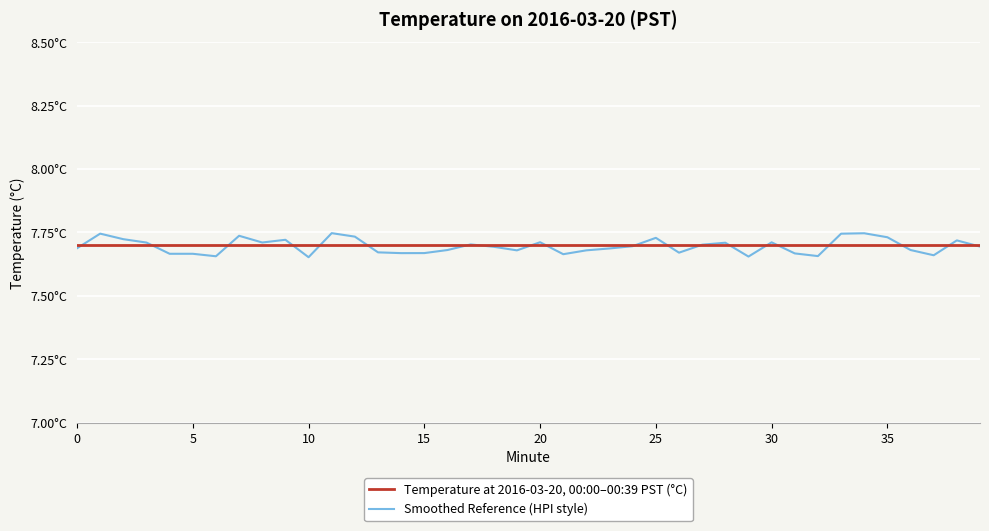

What are all the series names shown in the legend?

Temperature at 2016-03-20, 00:00–00:39 PST (°C), Smoothed Reference (HPI style)